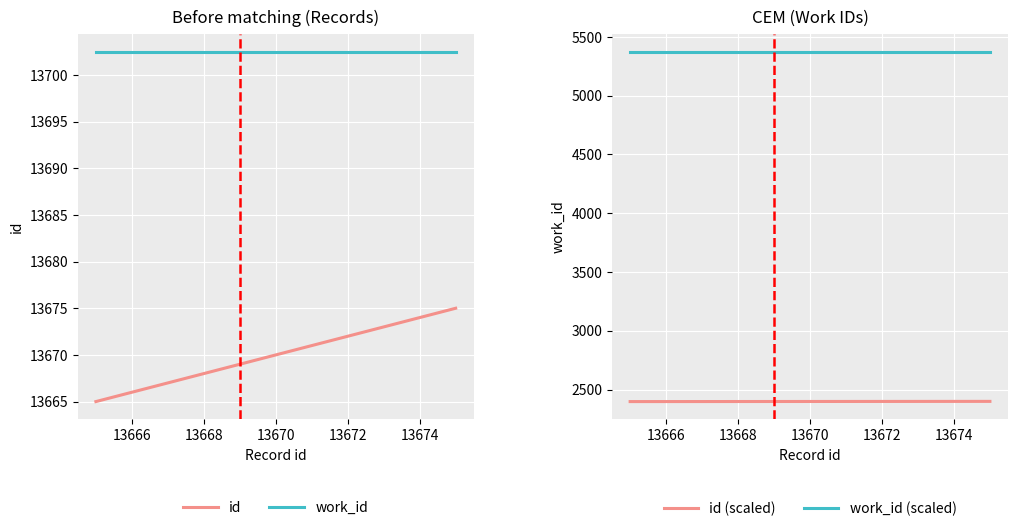

The work_id (scaled) series shows 5374.9 at 13670. True or false?

True